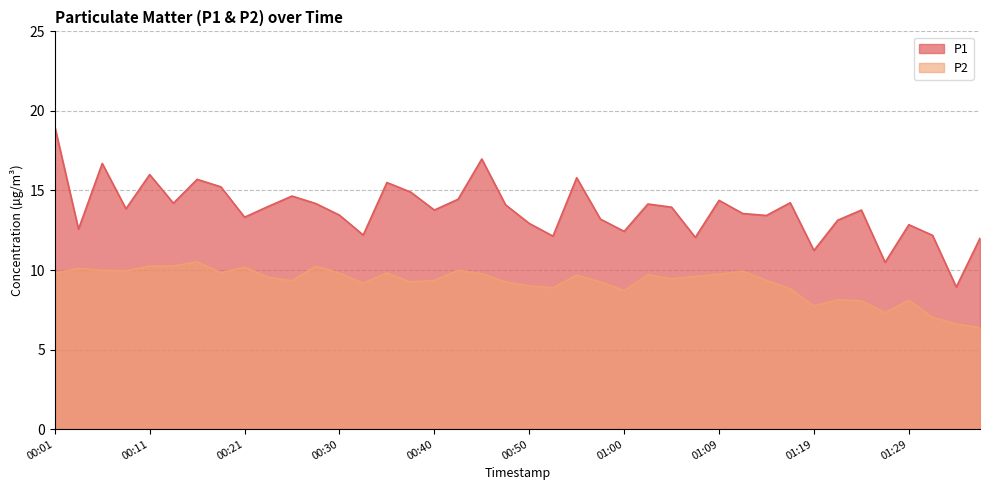

List the labels in order of P1 value, smallest first.

01:34, 01:26, 01:19, 01:36, 01:07, 00:52, 01:31, 00:33, 01:00, 00:04, 01:29, 00:50, 01:21, 00:57, 00:21, 01:14, 00:30, 01:12, 00:40, 01:24, 00:09, 01:04, 00:23, 00:47, 01:02, 00:28, 00:13, 01:17, 01:09, 00:43, 00:26, 00:38, 00:18, 00:35, 00:16, 00:55, 00:11, 00:06, 00:45, 00:01